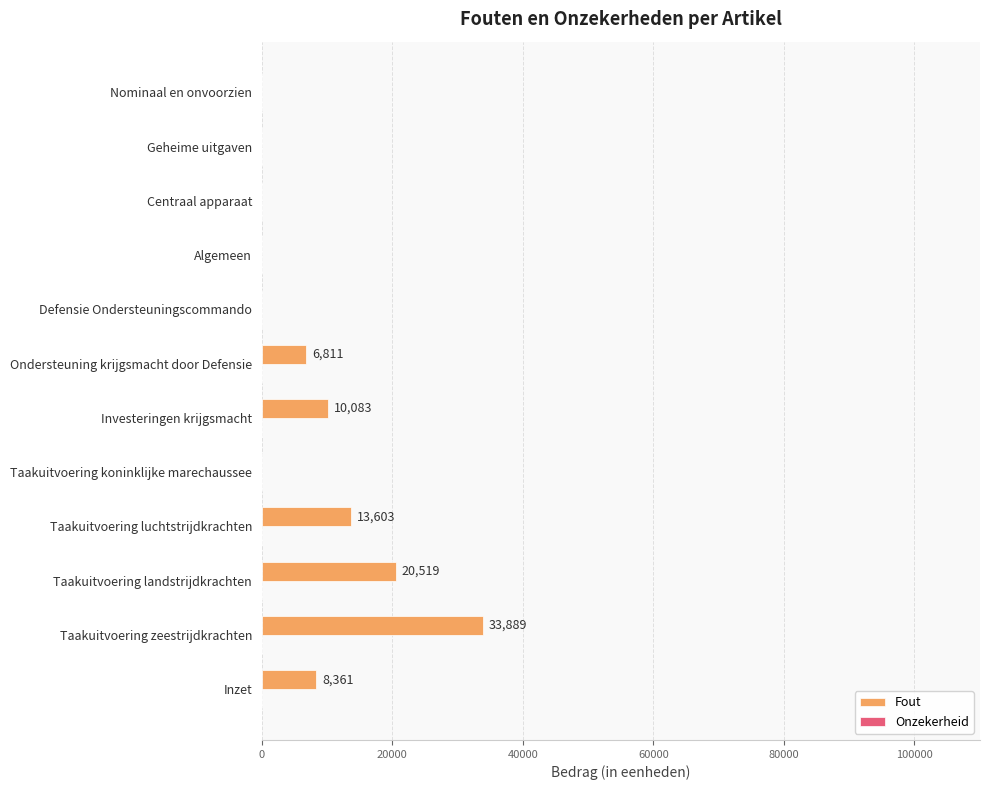

The value at Taakuitvoering koninklijke marechaussee is 13149. True or false?

False